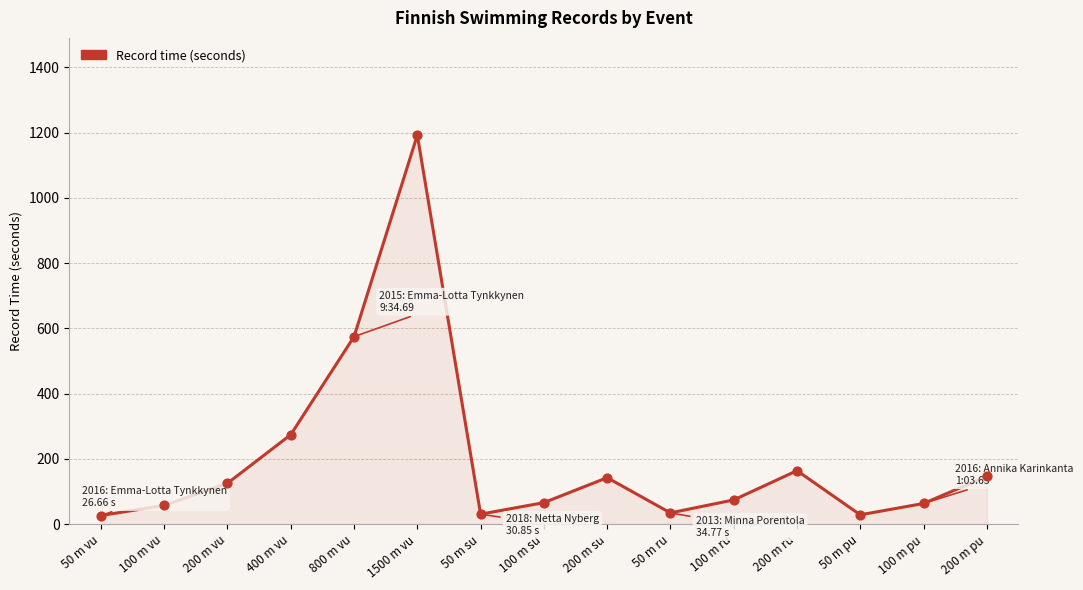

Approximately how many times larger is the value at 100 m pu compared to 100 m vu?

1.1